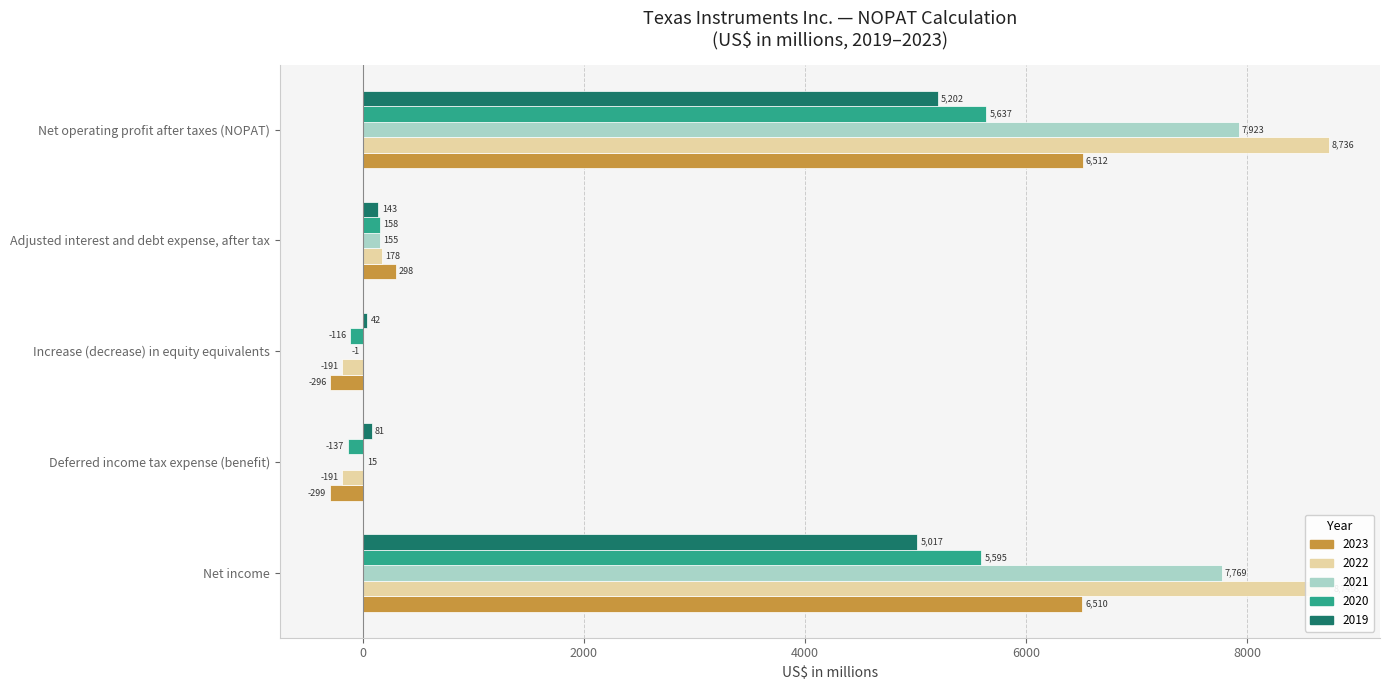

What is the highest value of the 2022 series?

8749